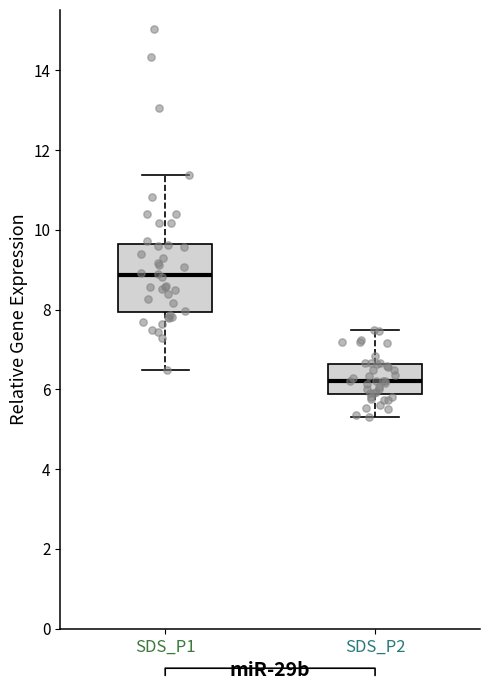

Which box has the lowest median line?

SDS_P2